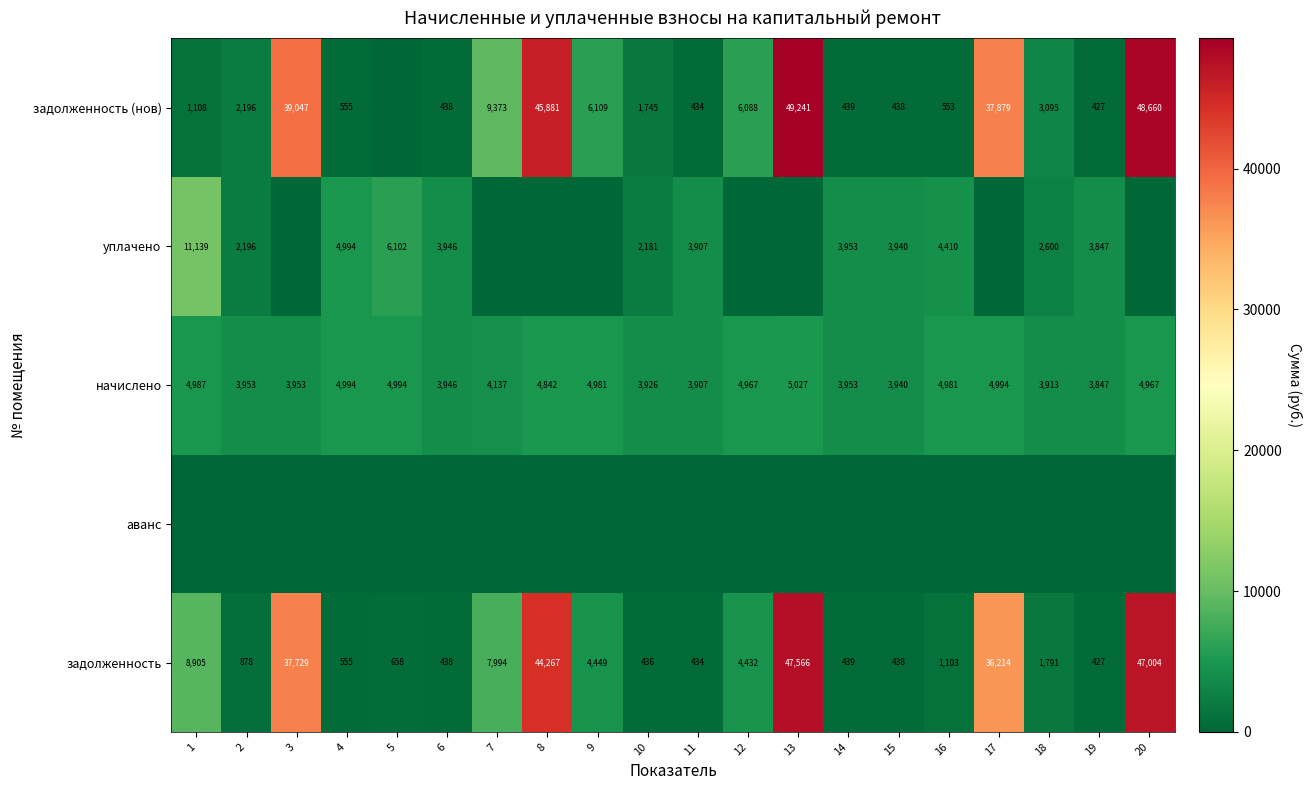

True or false: уплачено has a value of 6305 at 11.

False